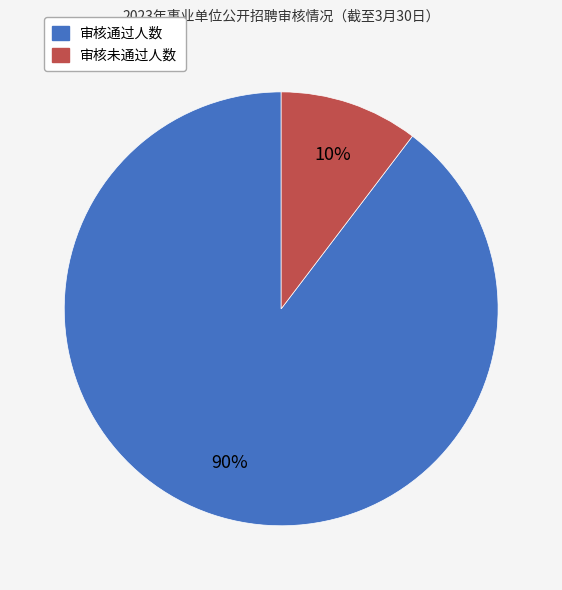

To the nearest percent, what percentage of the pie is 审核通过人数?

90%